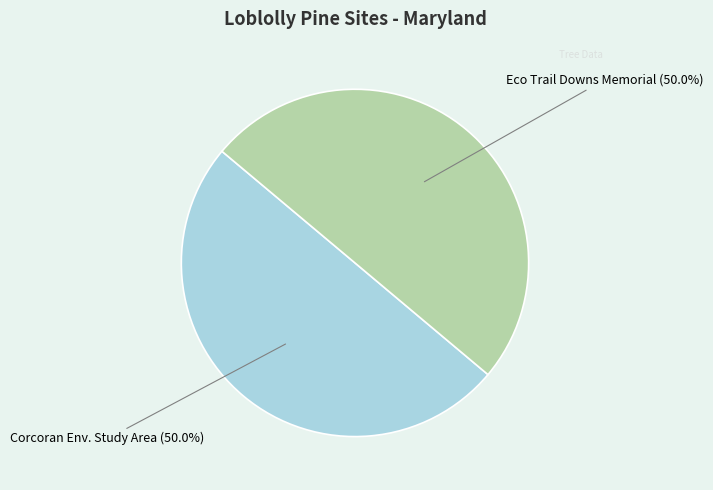

How many segments does this pie chart have?

2